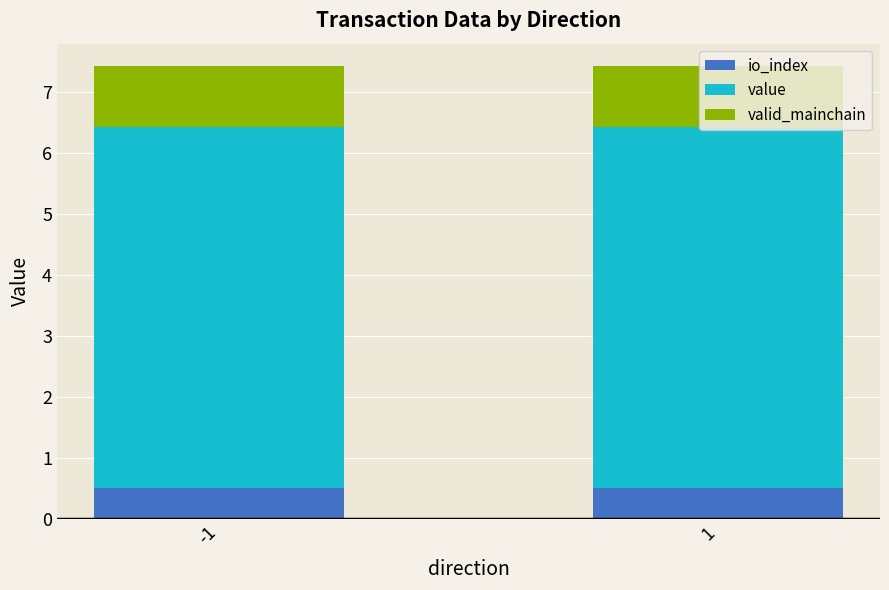

What is the total value across all series at 1?

7.4